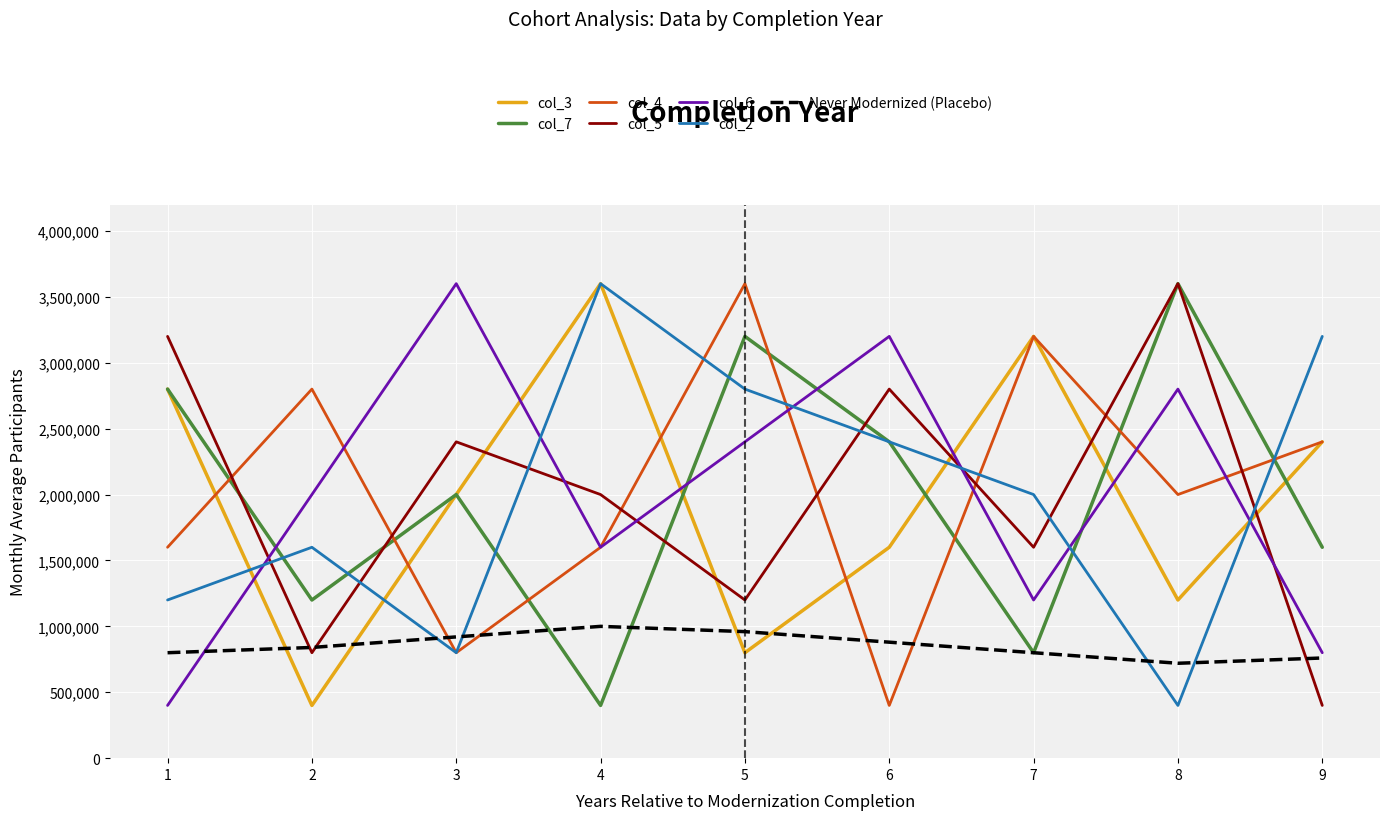

At which label does col_2 first exceed 2000000?

4